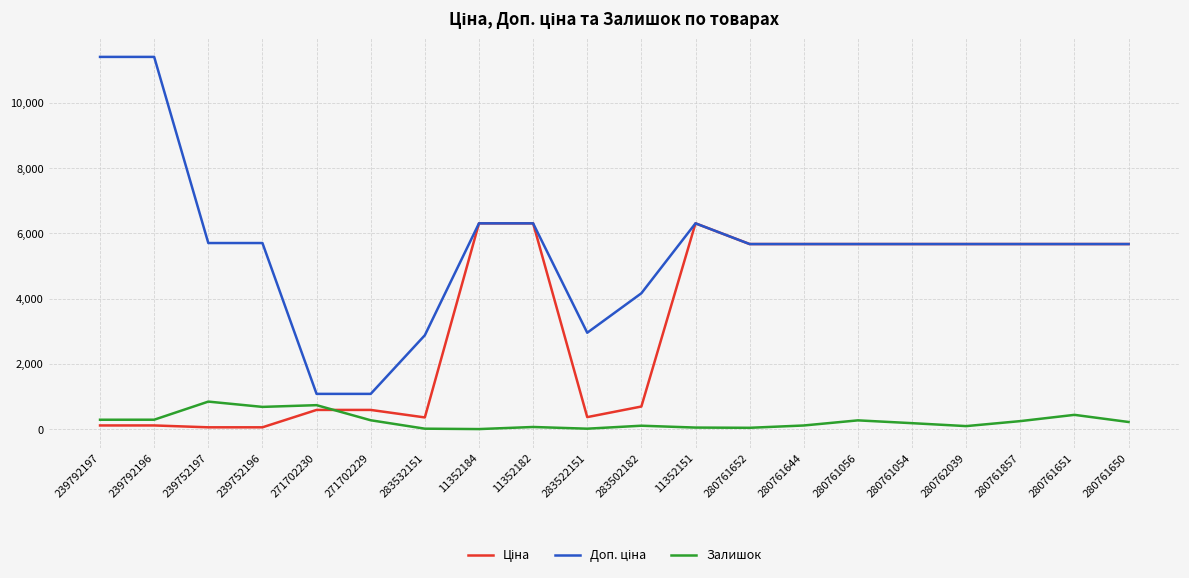

The Ціна series shows 378.4 at 283502182. True or false?

False